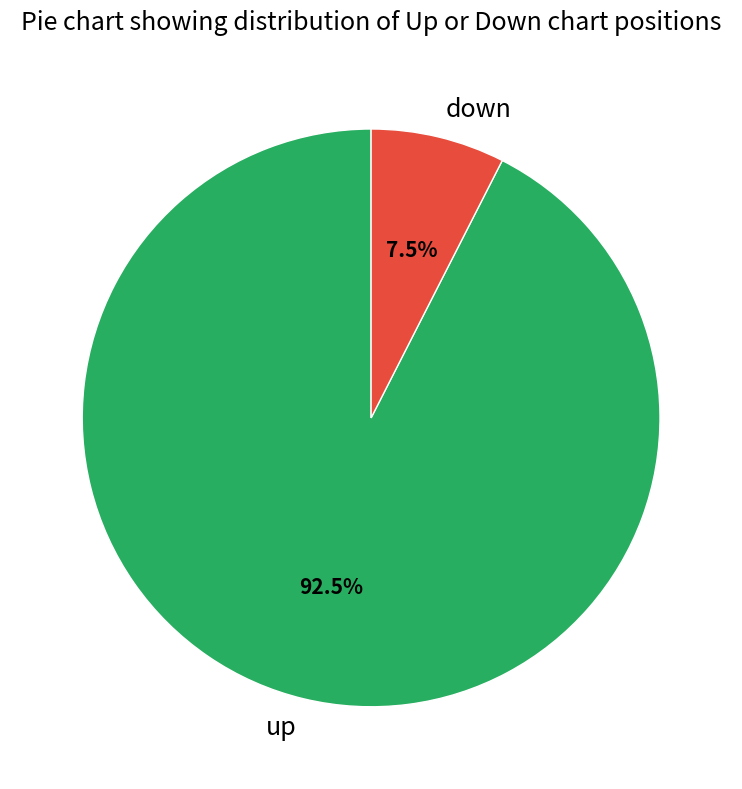

Which category has the biggest portion of the pie?

up